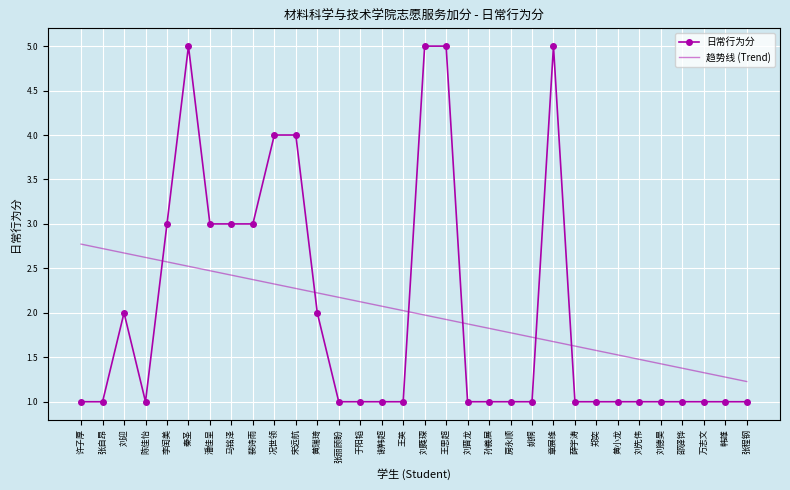

What position from the right is 刘晋龙?

14